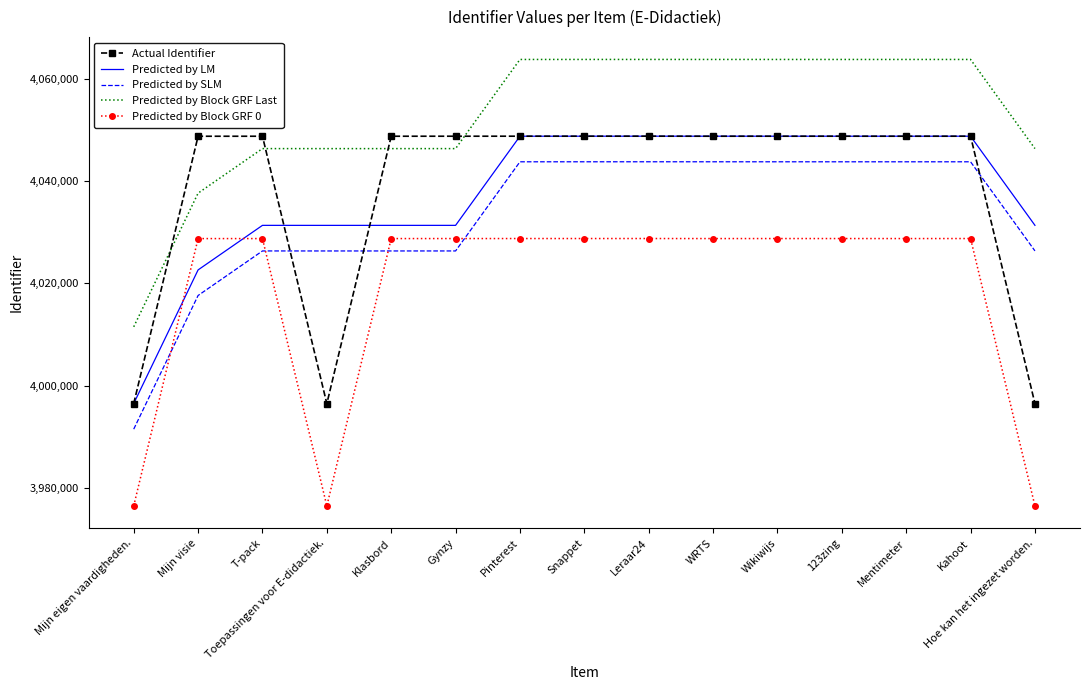

What is the total value across all series at Wikiwijs?

20233652.0